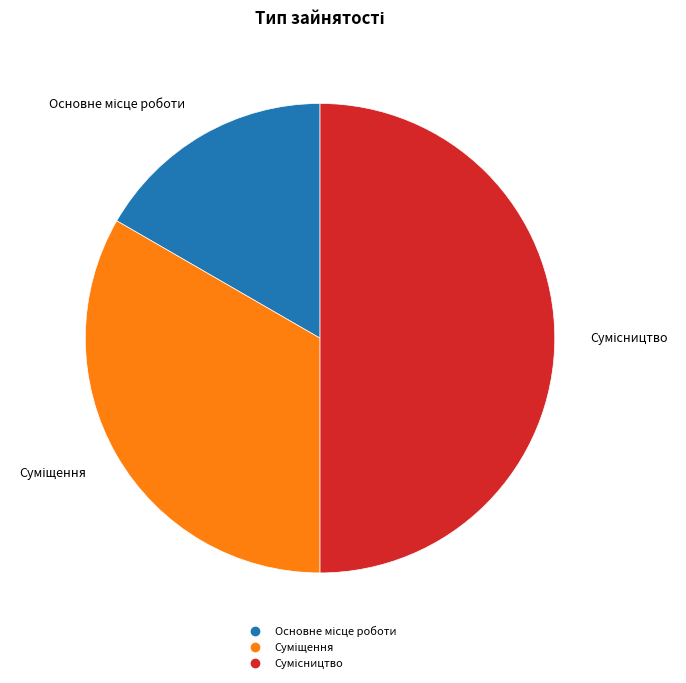

Rank the categories by value from highest to lowest.

Сумісництво, Суміщення, Основне місце роботи